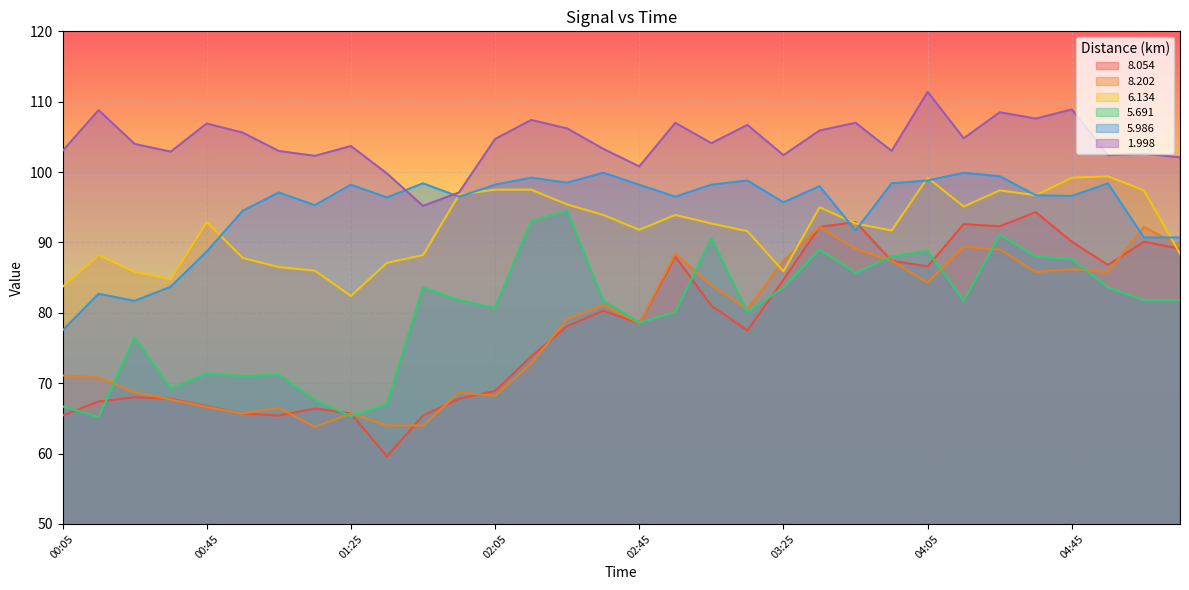

In 6.134, how many points are higher than both neighbors (excluding endpoints)?

7